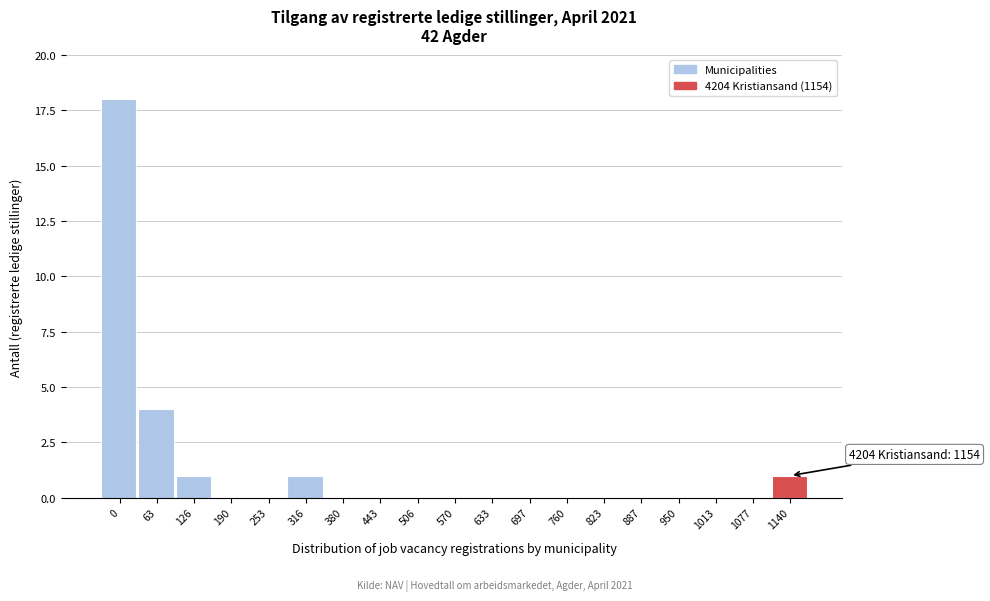

Reading left to right, extract all data points from this chart.

0=18	63=4	126=1	190=0	253=0	316=1	380=0	443=0	506=0	570=0	633=0	697=0	760=0	823=0	887=0	950=0	1013=0	1077=0	1140=1